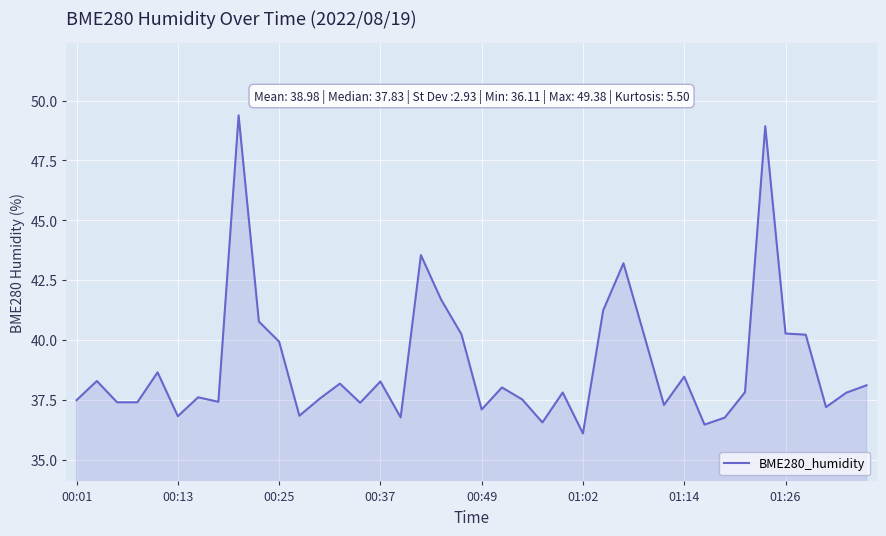

What is the greatest value displayed?

49.4